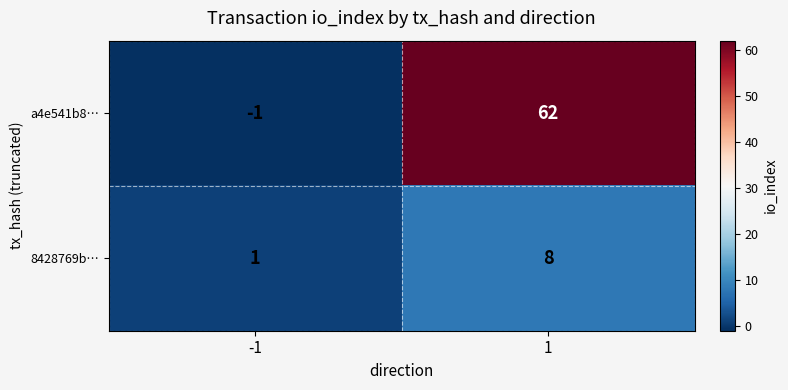

Is the value of a4e541b8… at -1 greater than the value of 8428769b… at 1?

No